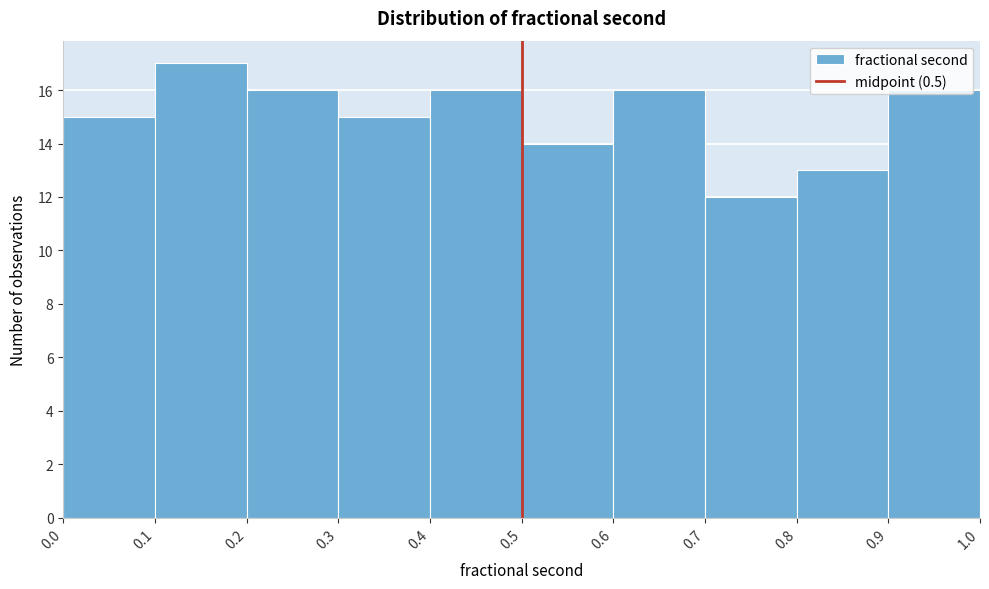

Reading left to right, transcribe this chart: for each bar, give the range it covers on the x-axis and its height. The values are not printed on the chart, so give them approximately, as read against the axis.

0.0 to 0.1: 15
0.1 to 0.2: 17
0.2 to 0.3: 16
0.3 to 0.4: 15
0.4 to 0.5: 16
0.5 to 0.6: 14
0.6 to 0.7: 16
0.7 to 0.8: 12
0.8 to 0.9: 13
0.9 to 1.0: 16